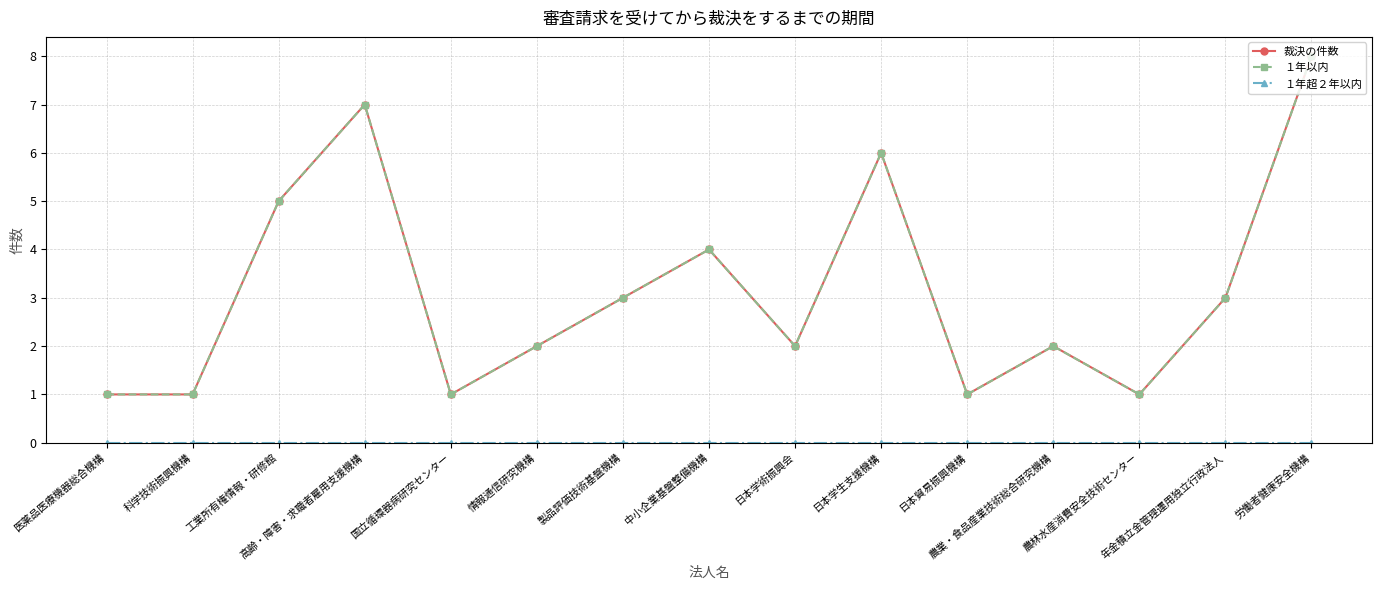

In 裁決の件数, how many points are lower than both neighbors (excluding endpoints)?

4